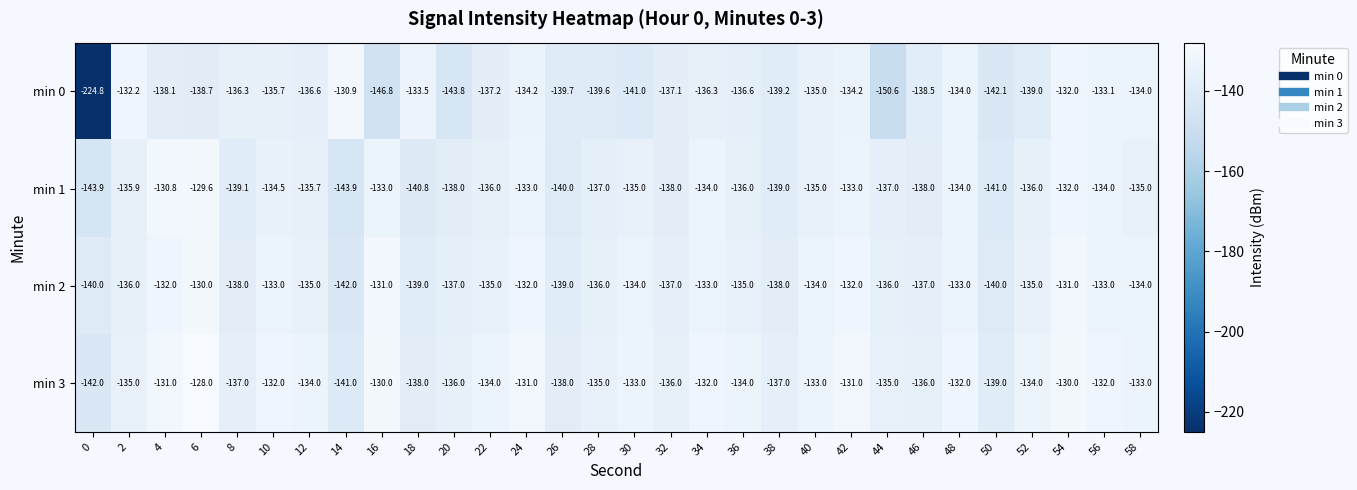

How many categories are shown in the chart?

30